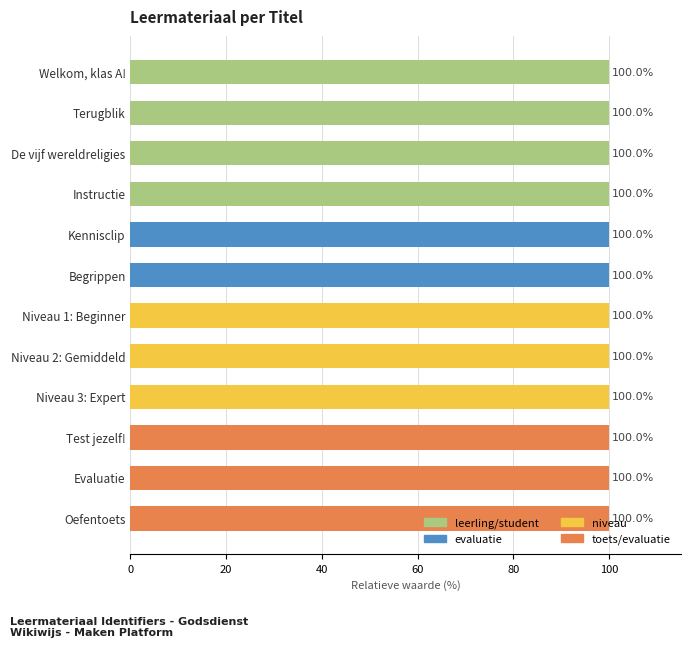

Count the values in the range 99 to 100.

12